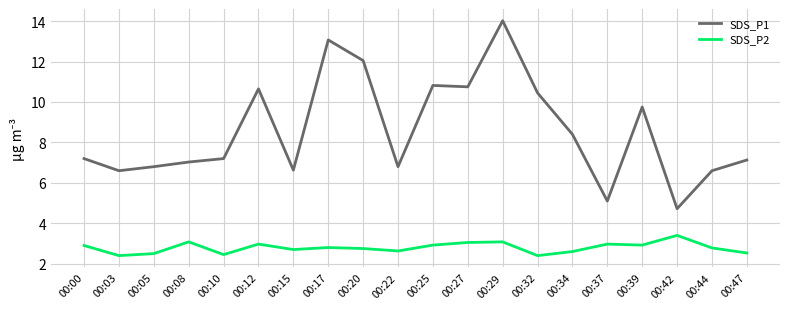

What is the difference between the maximum and minimum values in the SDS_P1 series?

9.3